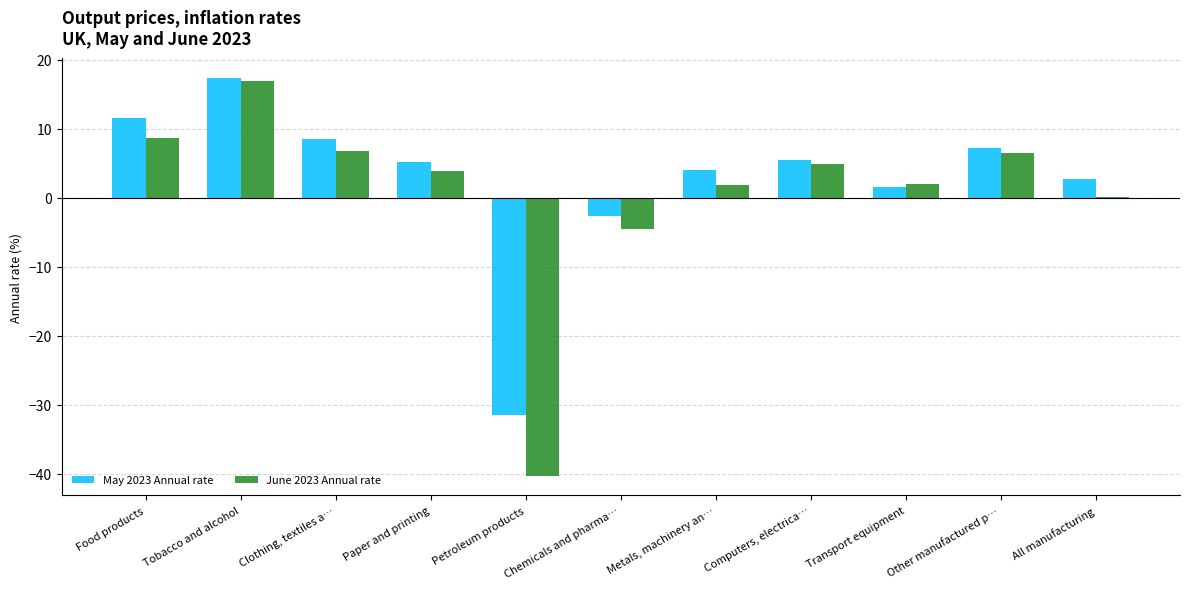

Is the value of June 2023 Annual rate at All manufacturing greater than the value of May 2023 Annual rate at Metals, machinery an…?

No